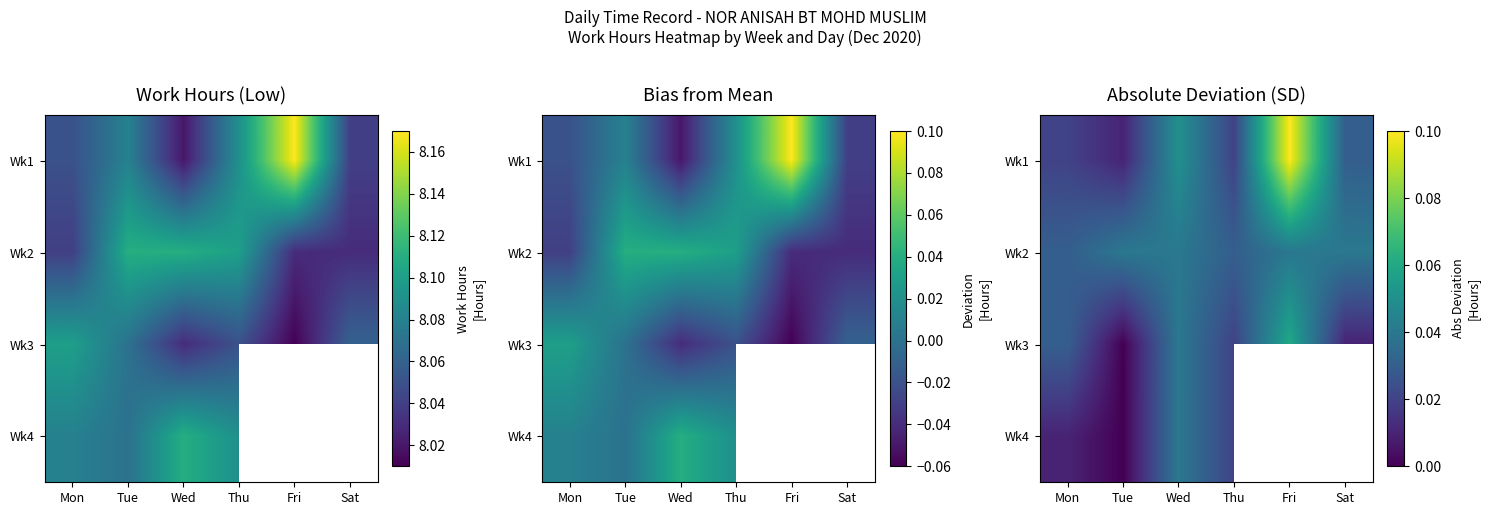

Is the value of Wk4 at Sat greater than the value of Wk1 at Fri?

No